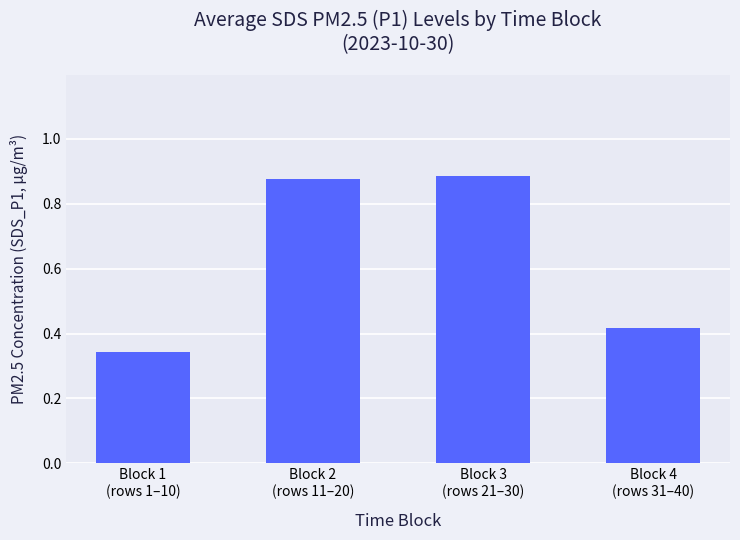

List the labels in order of value, smallest first.

Block 1
(rows 1–10), Block 4
(rows 31–40), Block 2
(rows 11–20), Block 3
(rows 21–30)